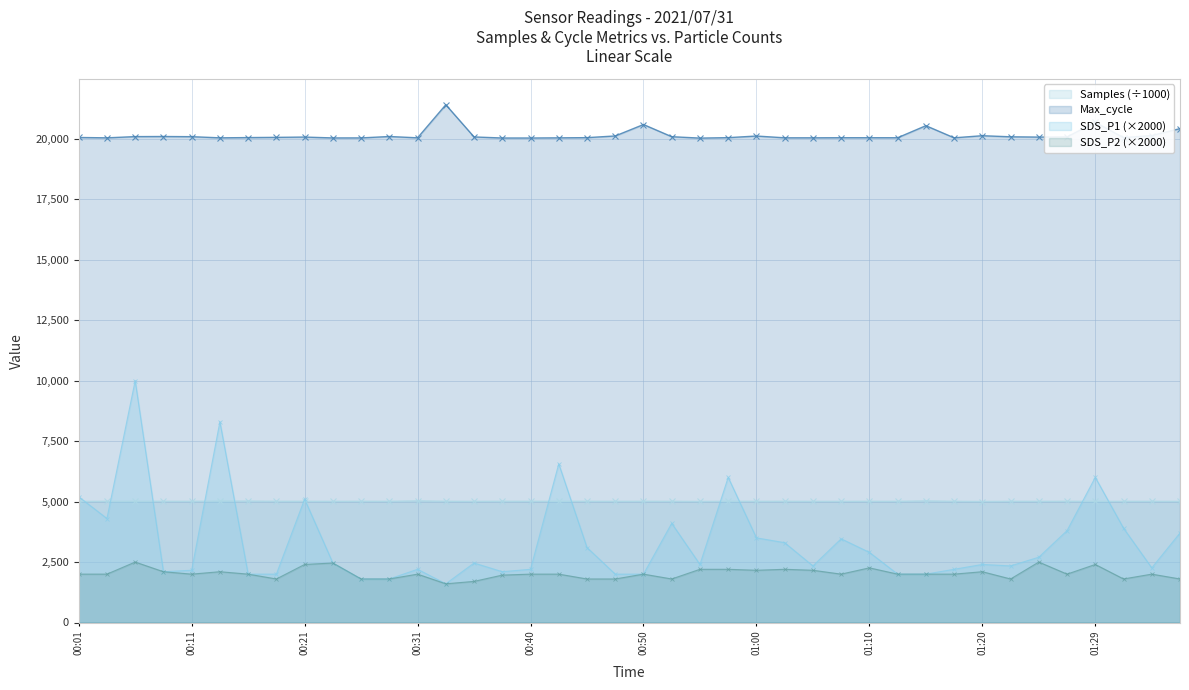

What is the greatest value displayed?

21409.0